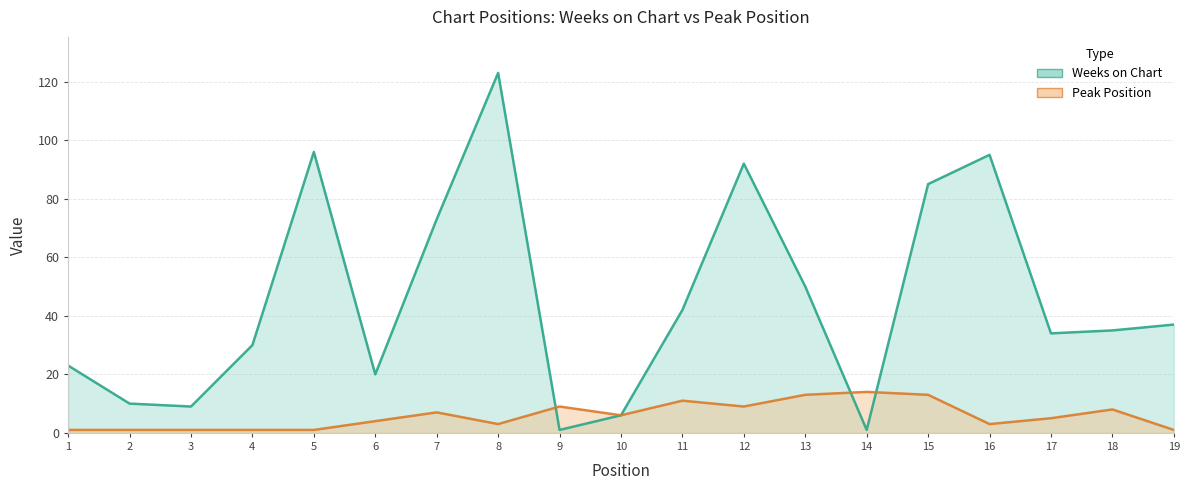

Where do Weeks on Chart and Peak Position first cross each other?

8 and 9